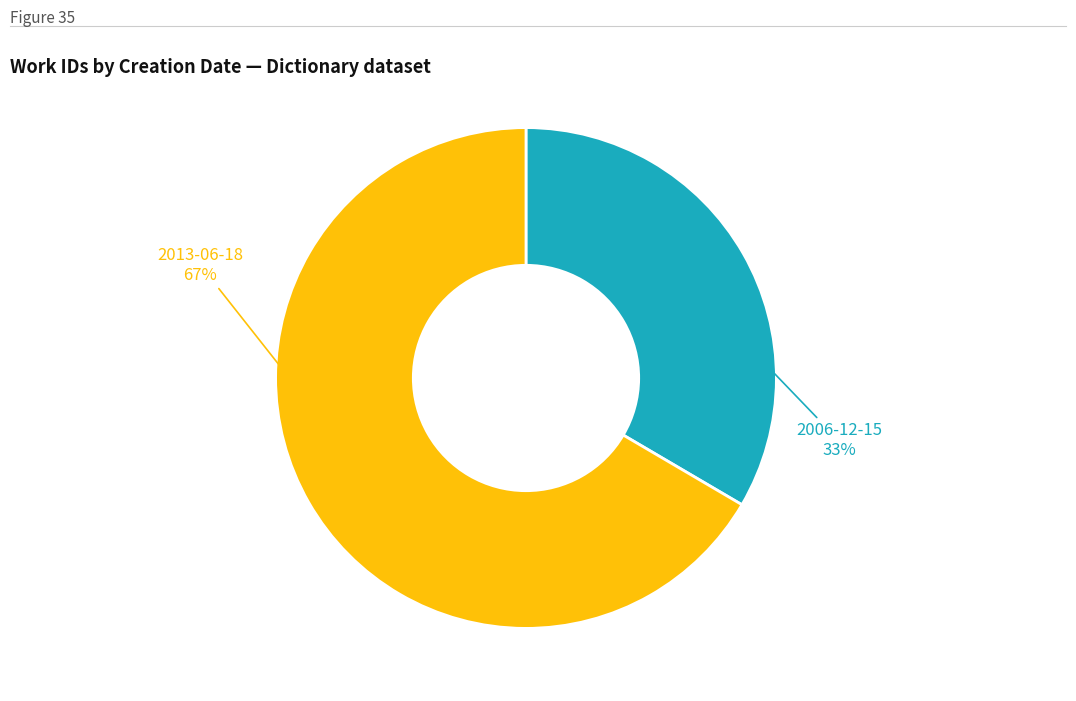

Rank the categories by value from lowest to highest.

2006-12-15, 2013-06-18